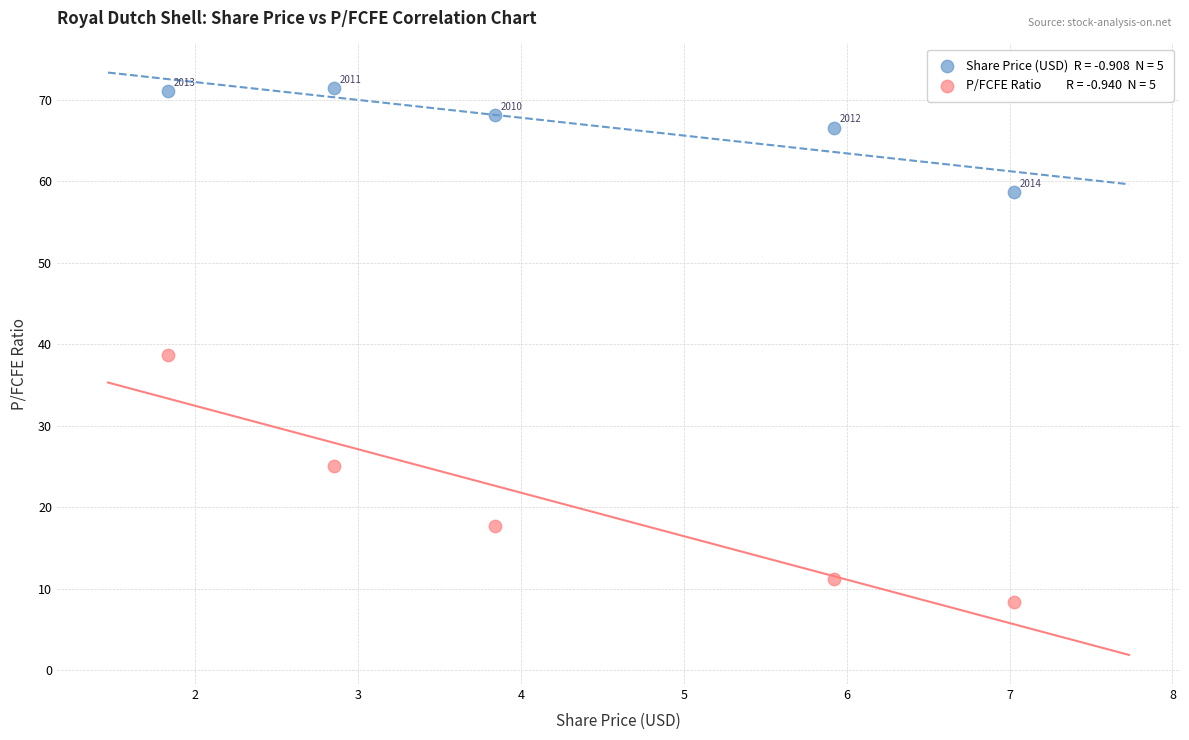

Across all data points, what is the range of Y values (max minus min)?

63.1